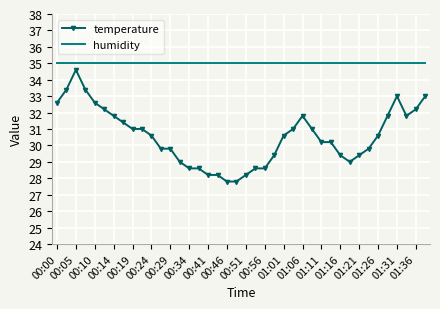

True or false: humidity and temperature intersect in this chart.

False